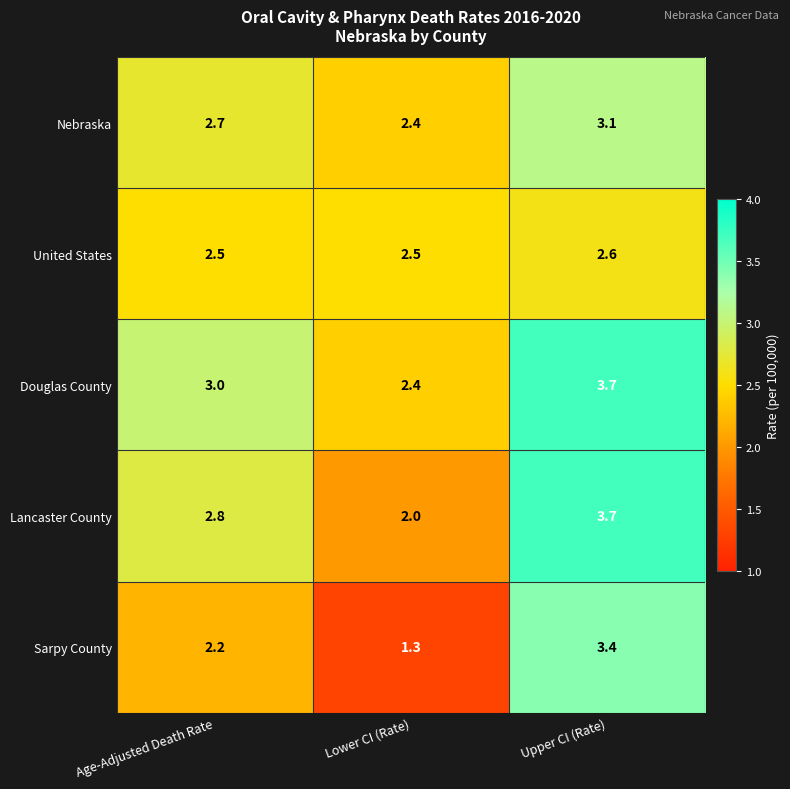

What is the approximate value of Douglas County at Upper CI (Rate)?

3.7